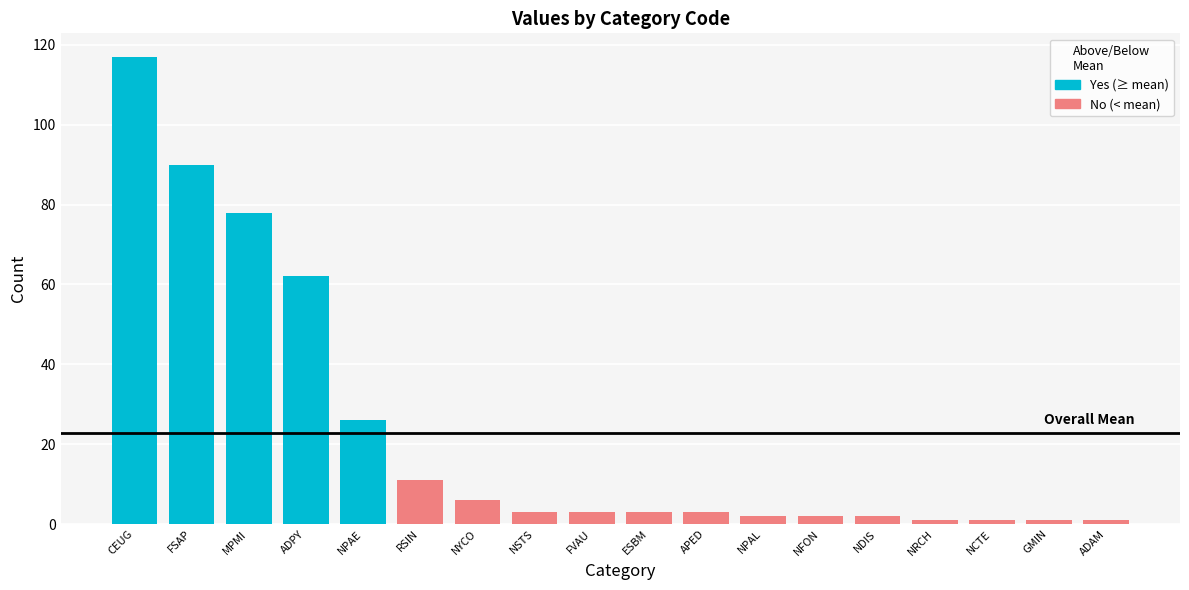

Where is the data nearest to the value 59?

ADPY